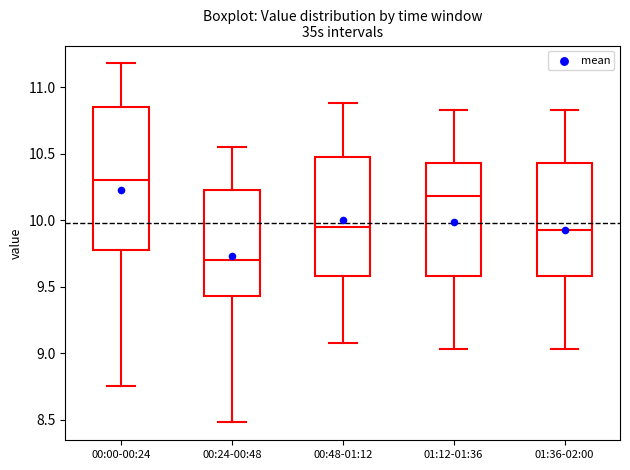

Where does the lower whisker of the box for 01:12-01:36 end on the y-axis? The values are not printed on the chart, so give them approximately, as read against the axis.

9.05